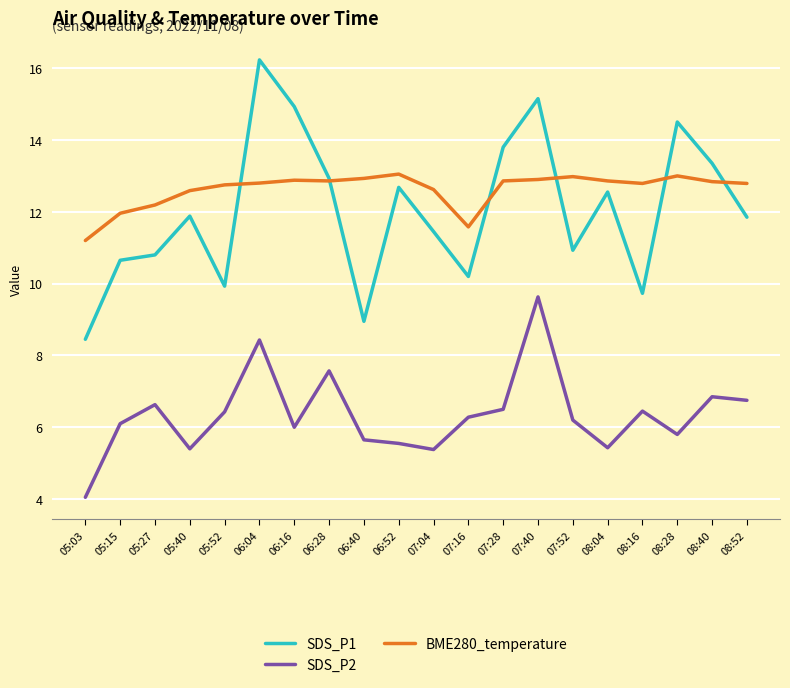

What is the sum of the SDS_P1 values at 08:04 and 07:04?

24.0